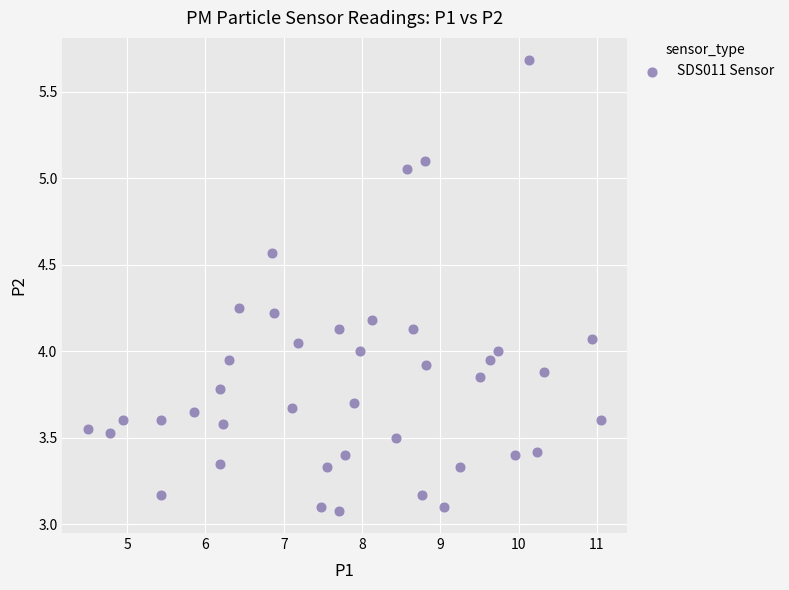

What is the range of X values (max minus min)?

6.6